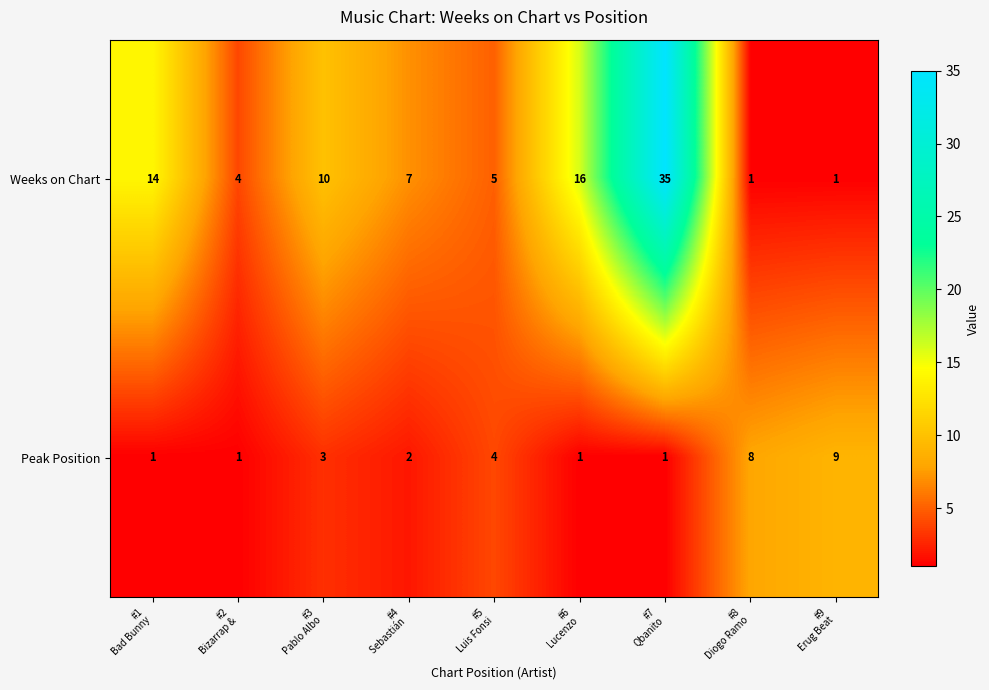

What is the maximum value shown in the chart?

35